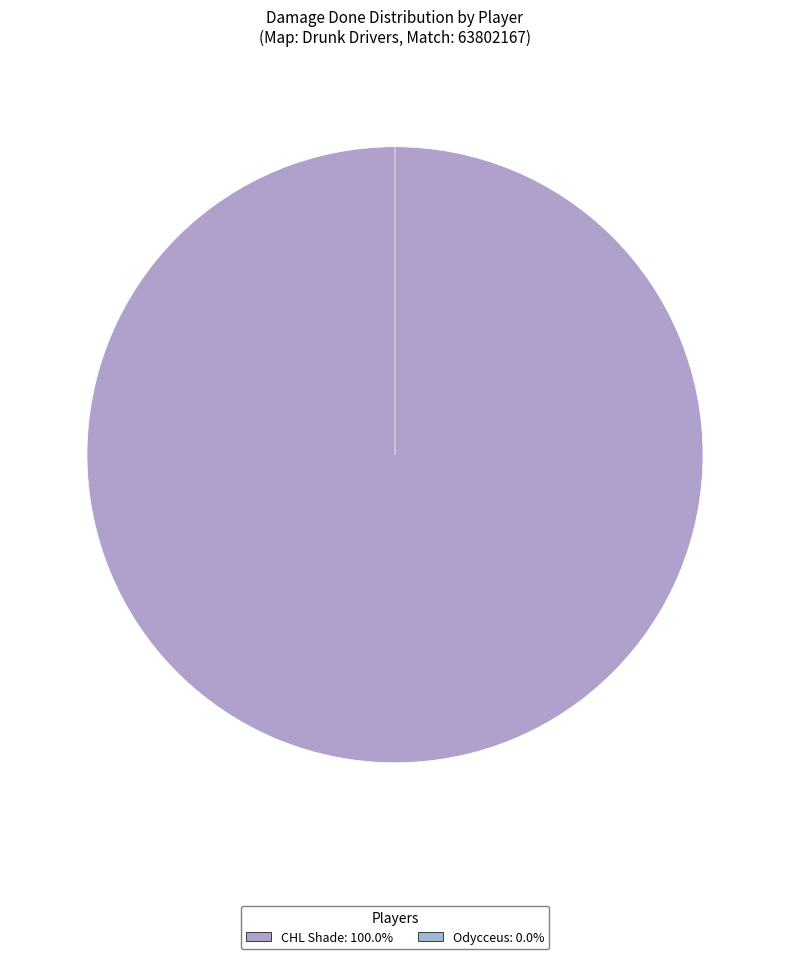

How many segments does this pie chart have?

2